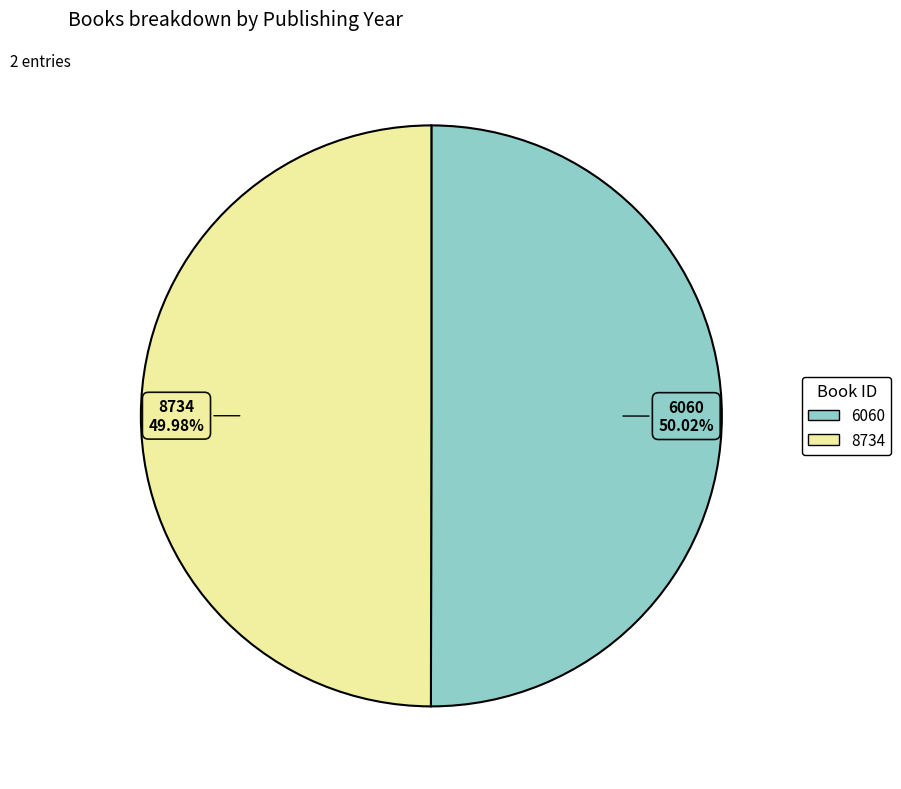

To the nearest percent, what portion does 6060 represent?

50%